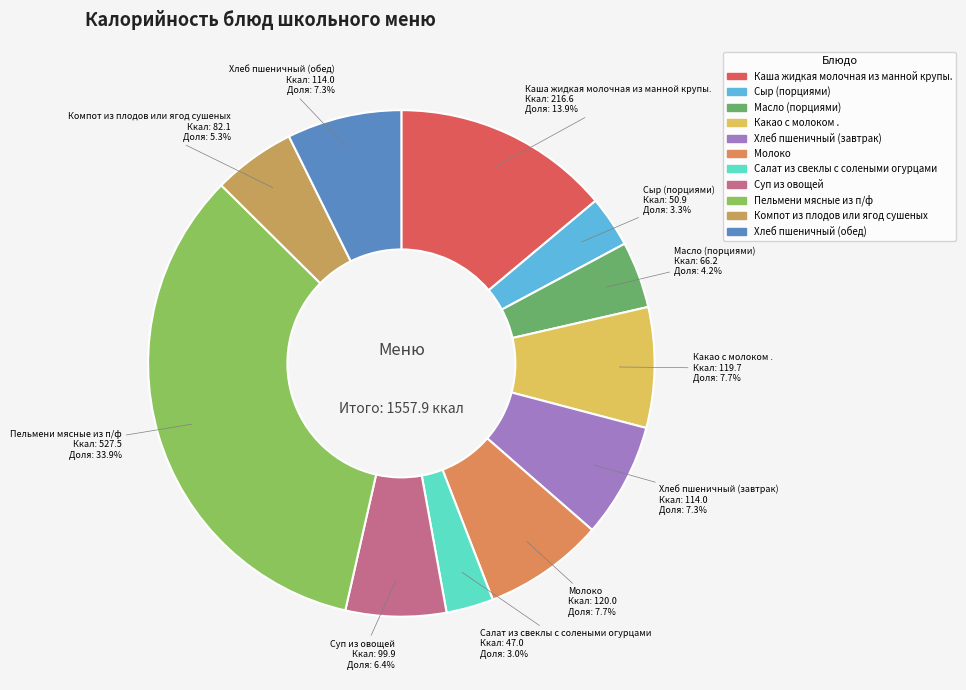

How many slices are in this pie chart?

11